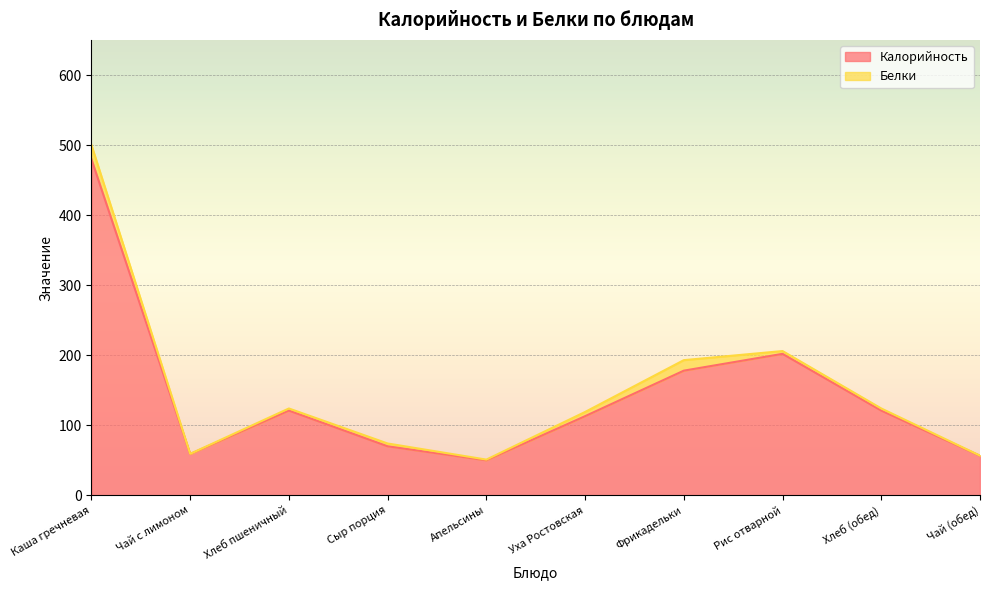

What is the value of the 9th point from the left?

121.0